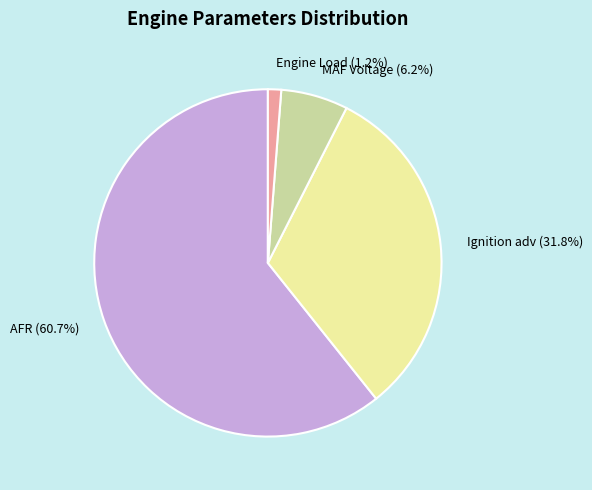

True or false: Engine Load accounts for 11% of the total.

False